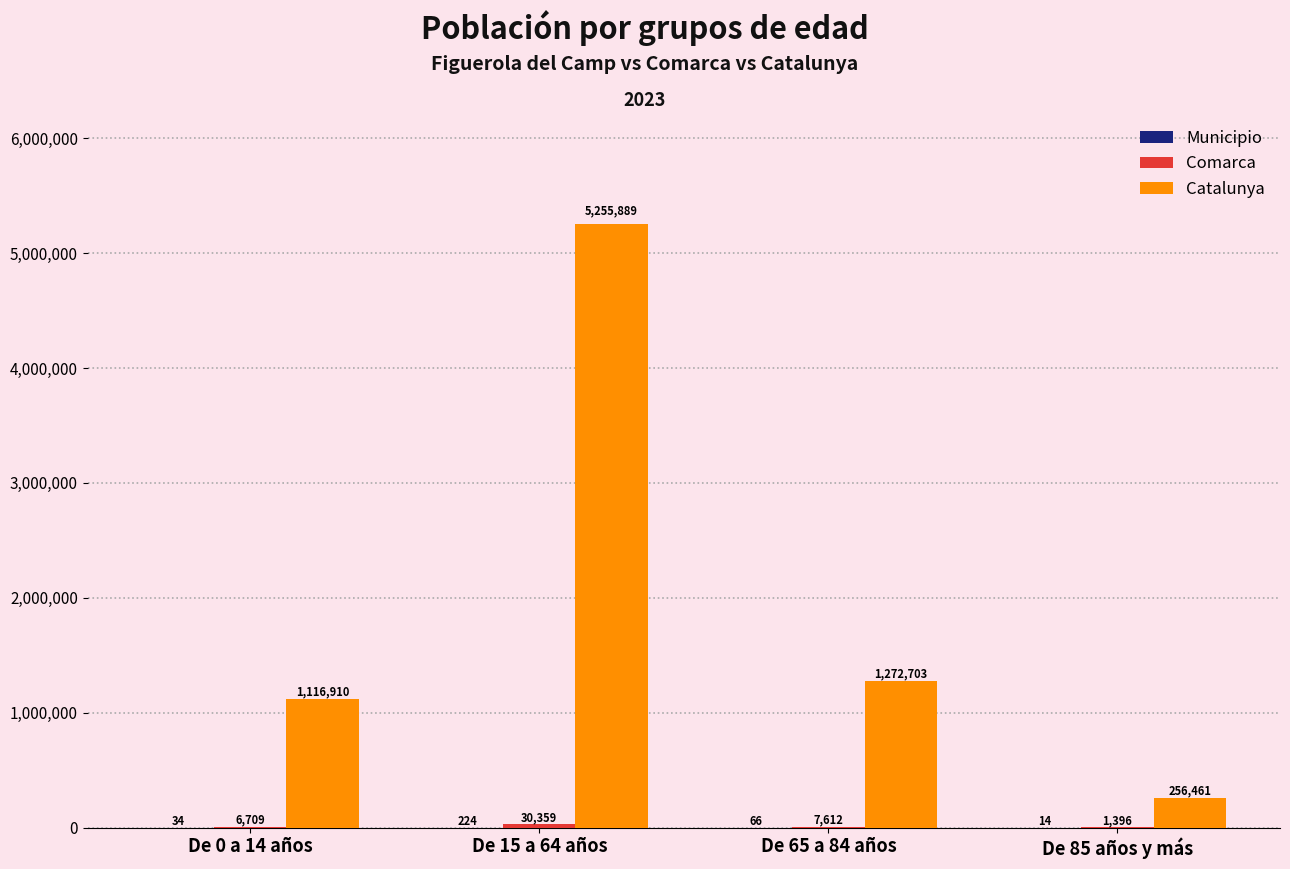

True or false: Catalunya has a value of 1521928 at De 0 a 14 años.

False